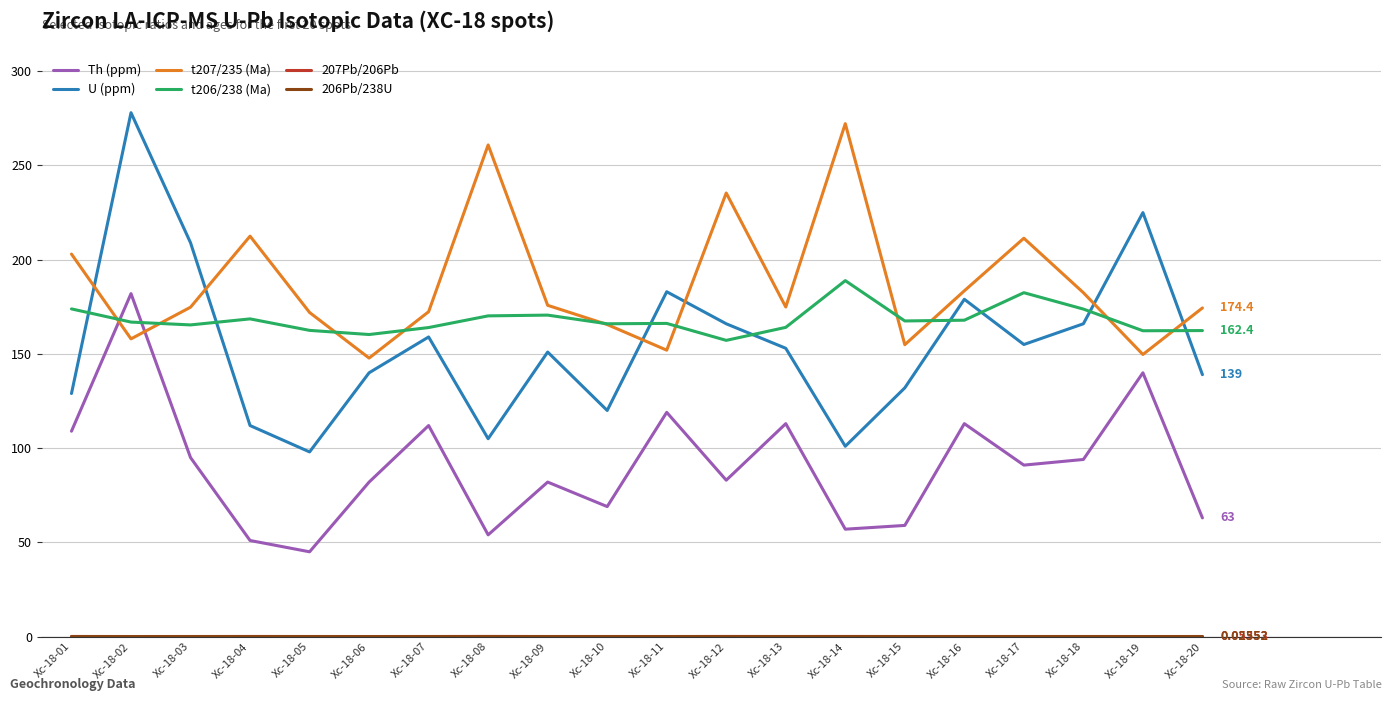

At which category is the sum across all series the highest?

Xc-18-02